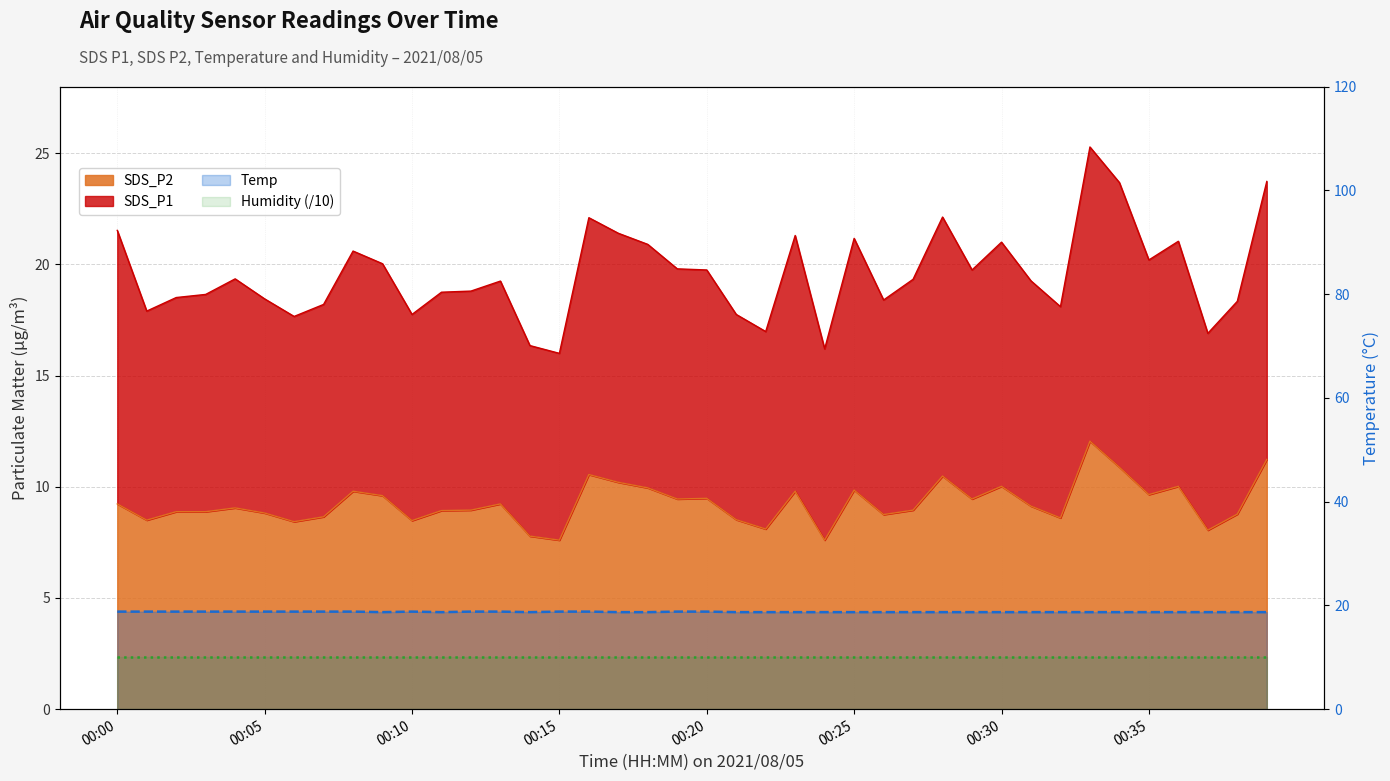

True or false: Humidity (/10) has a value of 14.4 at 11.

False